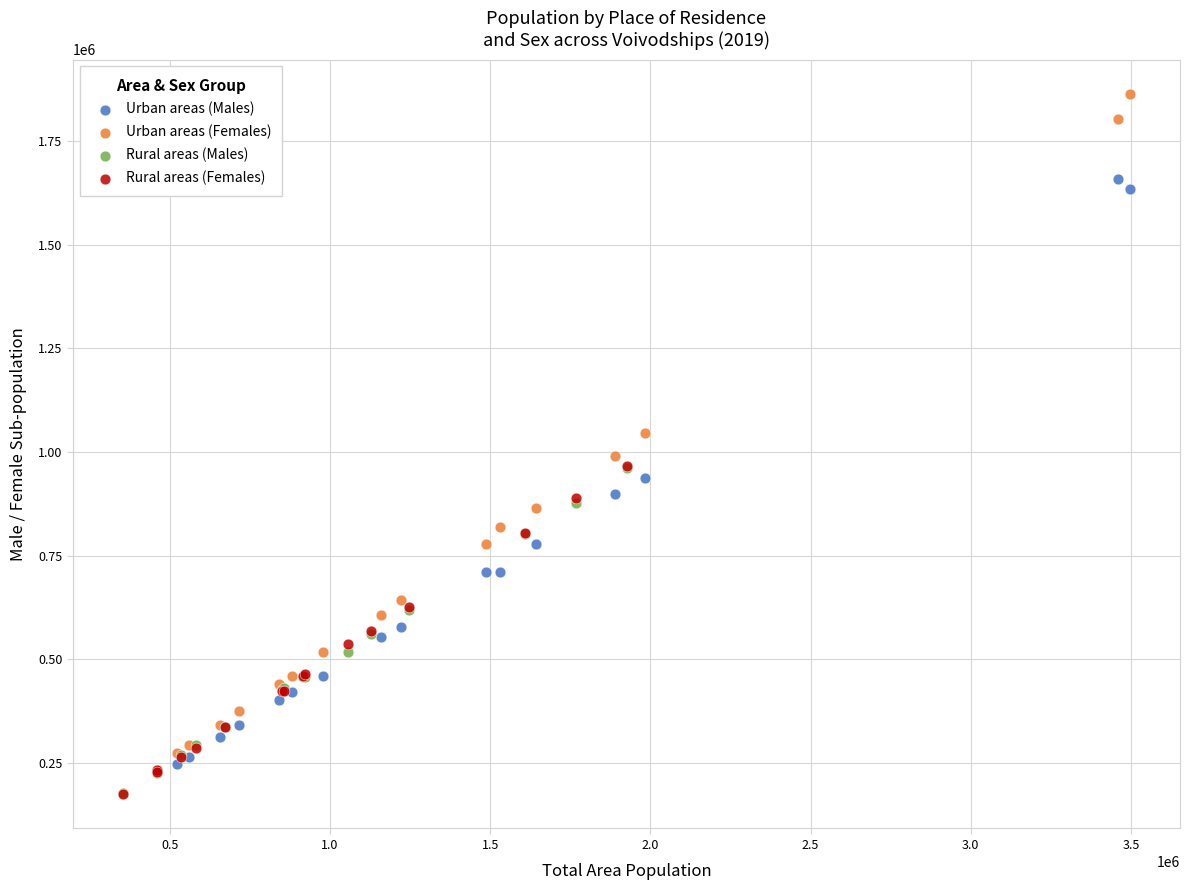

Which series has the largest Y range (max minus min)?

Urban areas (Females)